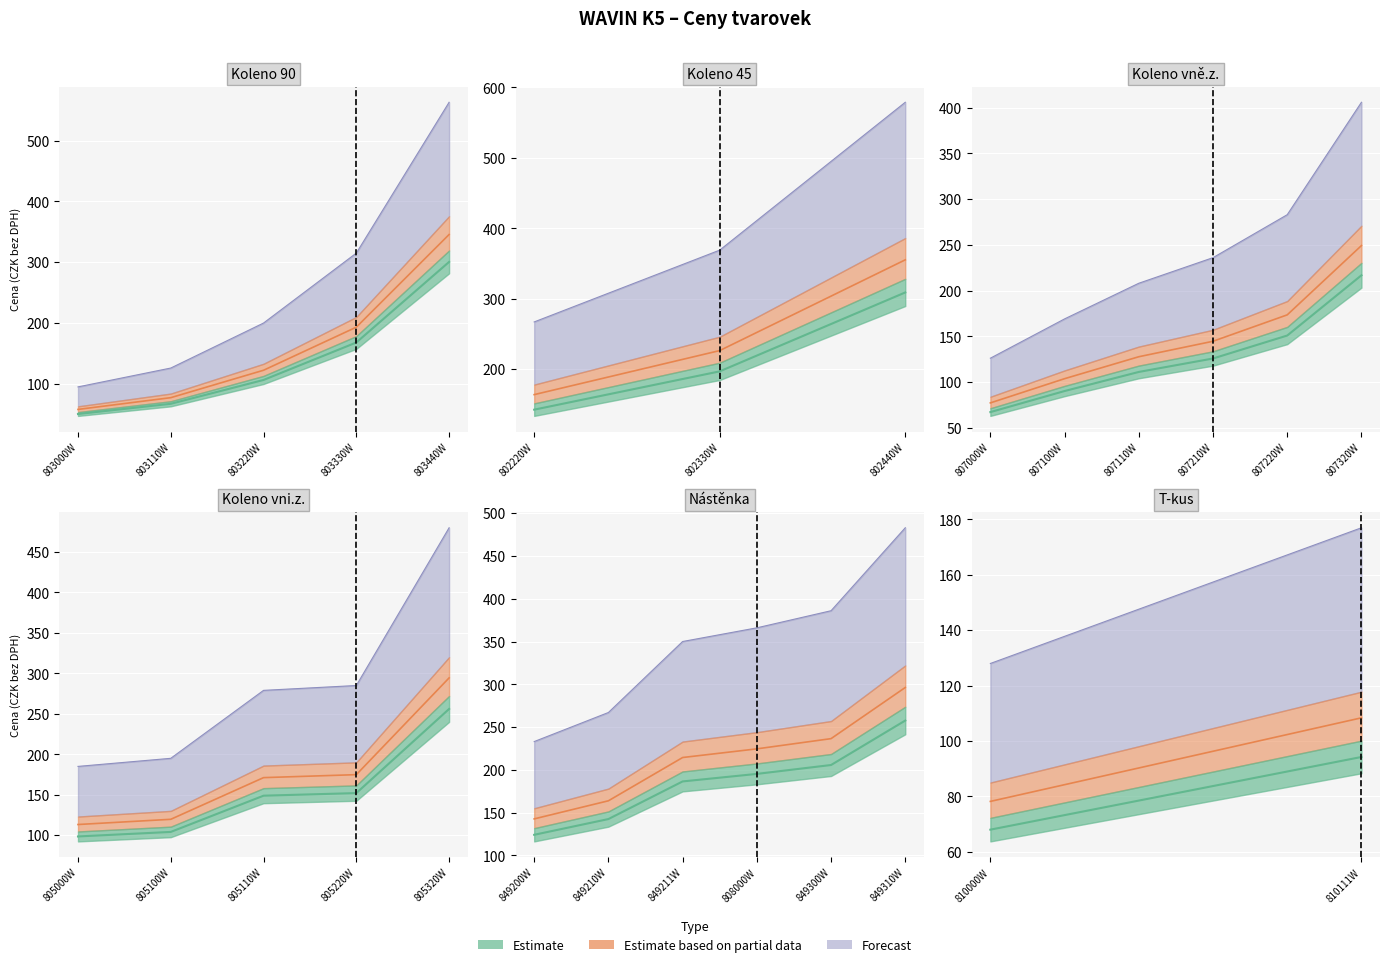

How many distinct data groups are displayed?

3